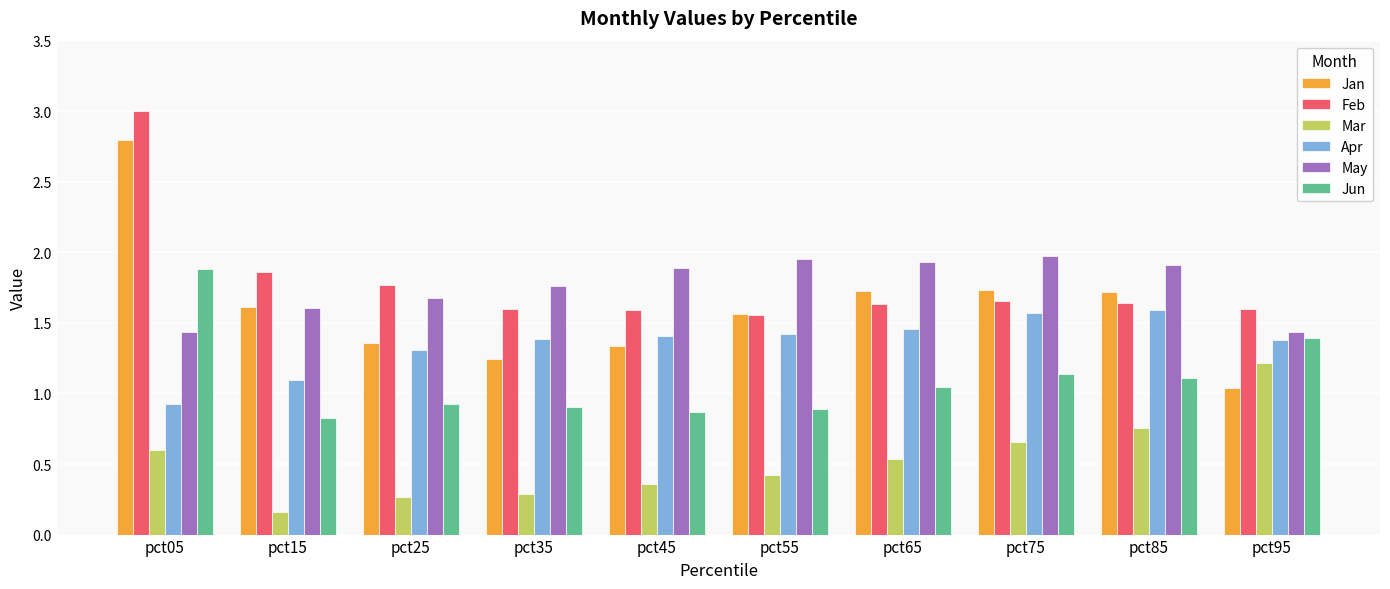

Where does the Jun series first go above 1?

pct05